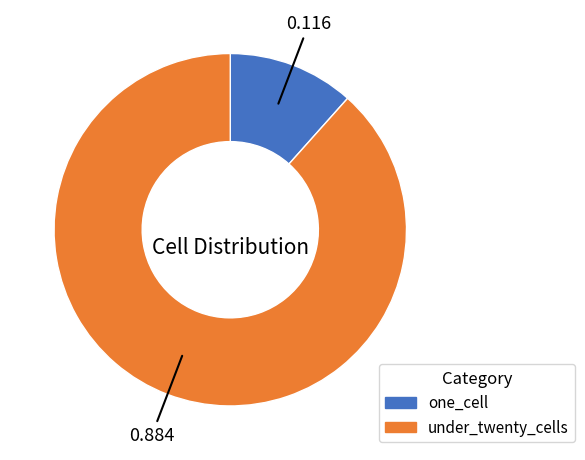

Is there a majority slice in this chart?

Yes